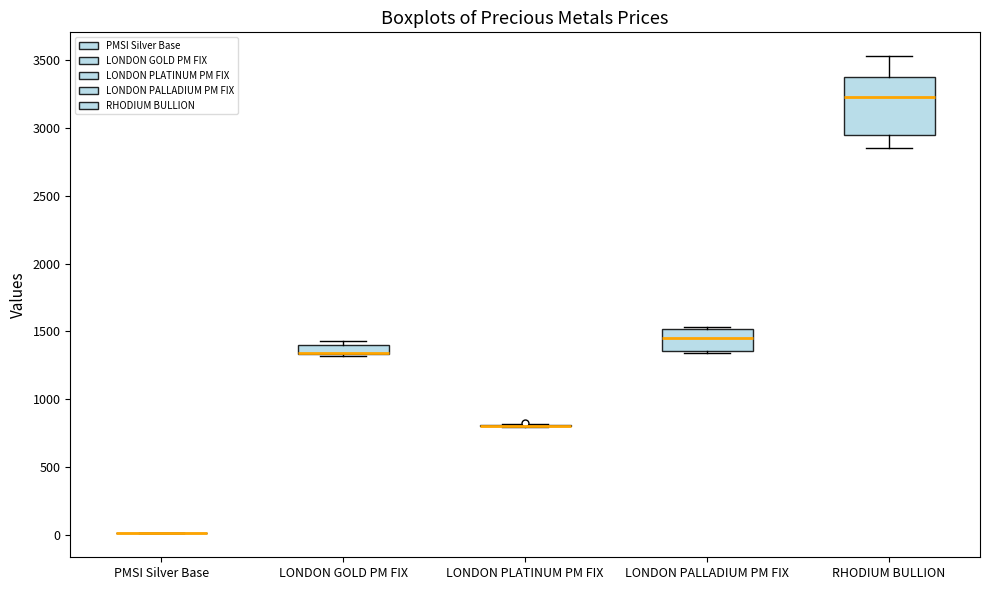

Which box is the tallest, from its lower edge to its upper edge?

RHODIUM BULLION